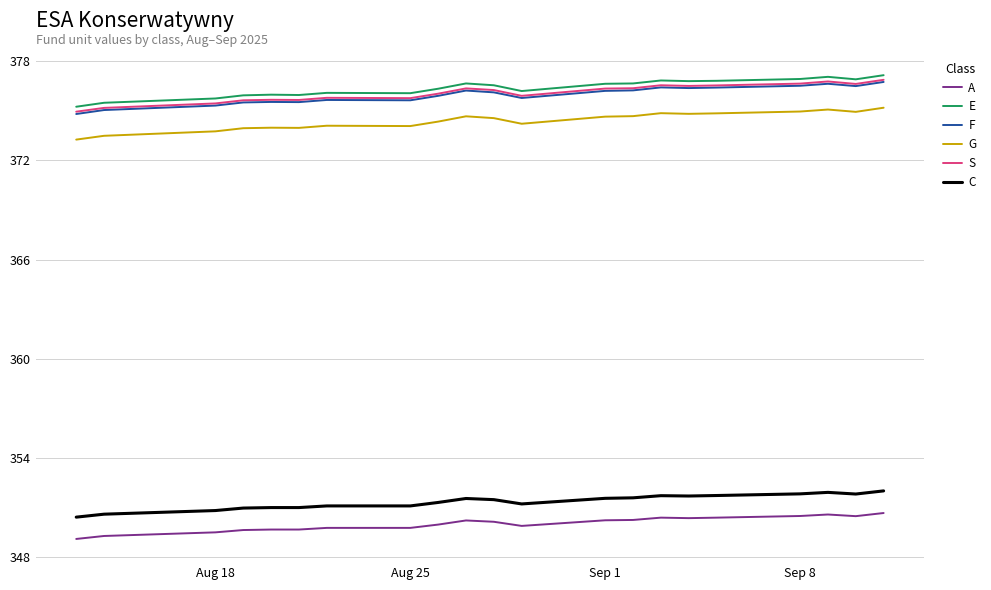

Does the chart have visible grid lines?

Yes